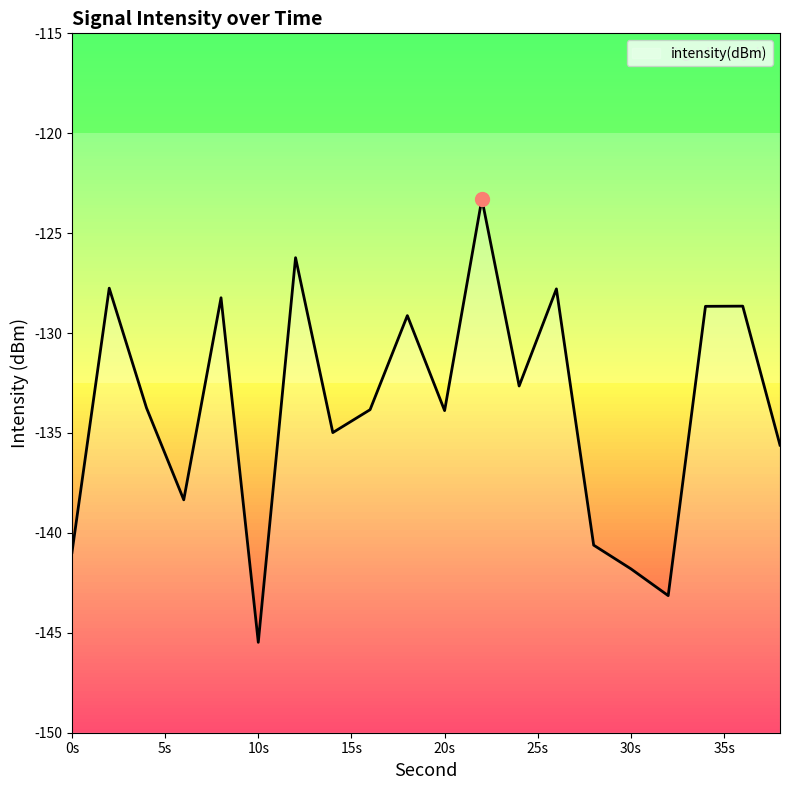

True or false: the data shows -141.8 at 30s.

True